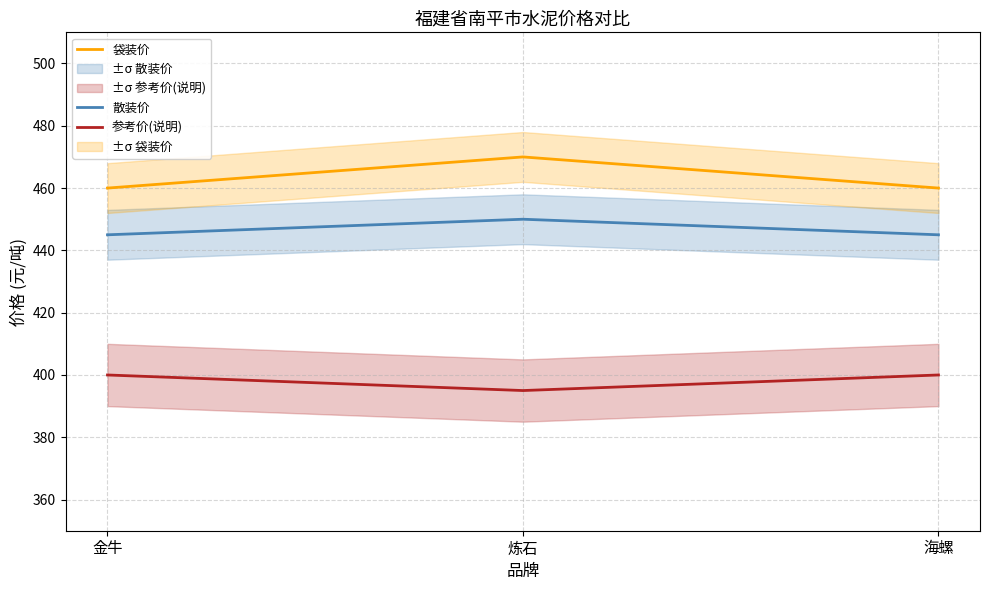

At how many categories does at least one series exceed 419?

3